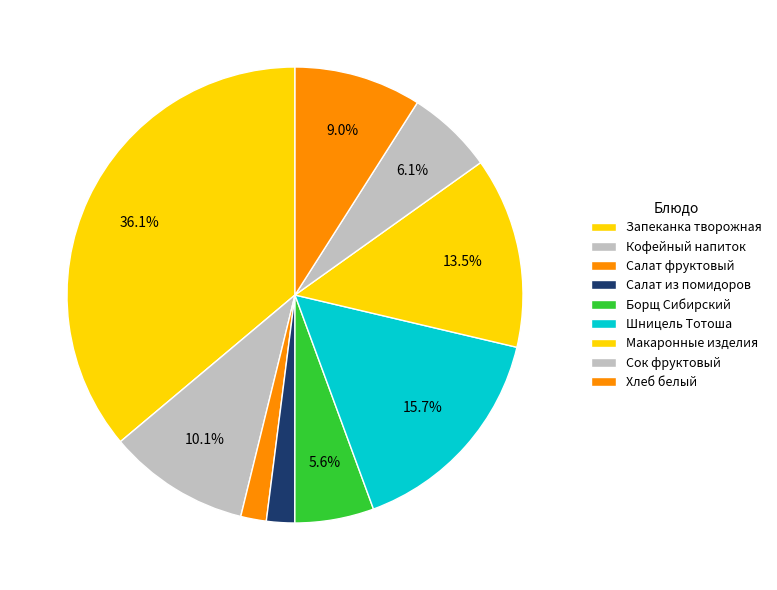

How many segments does this pie chart have?

9